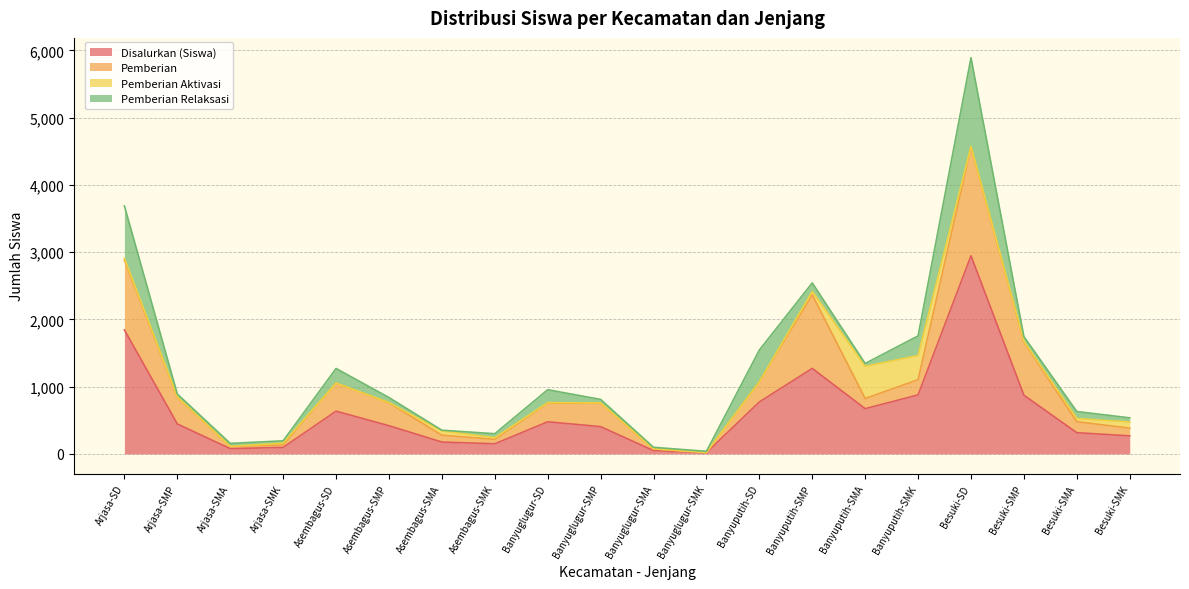

At how many categories does at least one series exceed 2116?

1